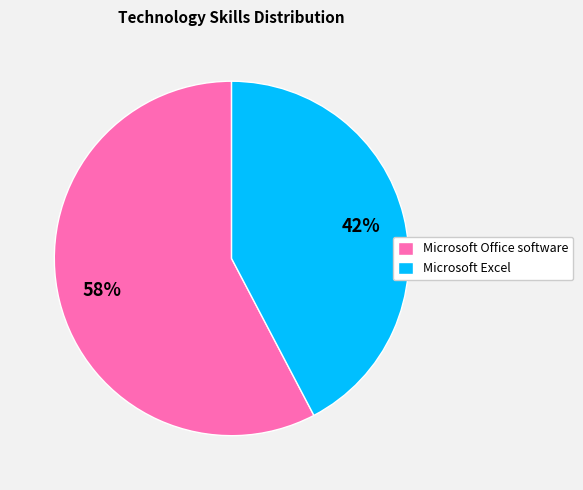

Approximately how many times larger is the value at Microsoft Excel compared to Microsoft Office software?

0.7